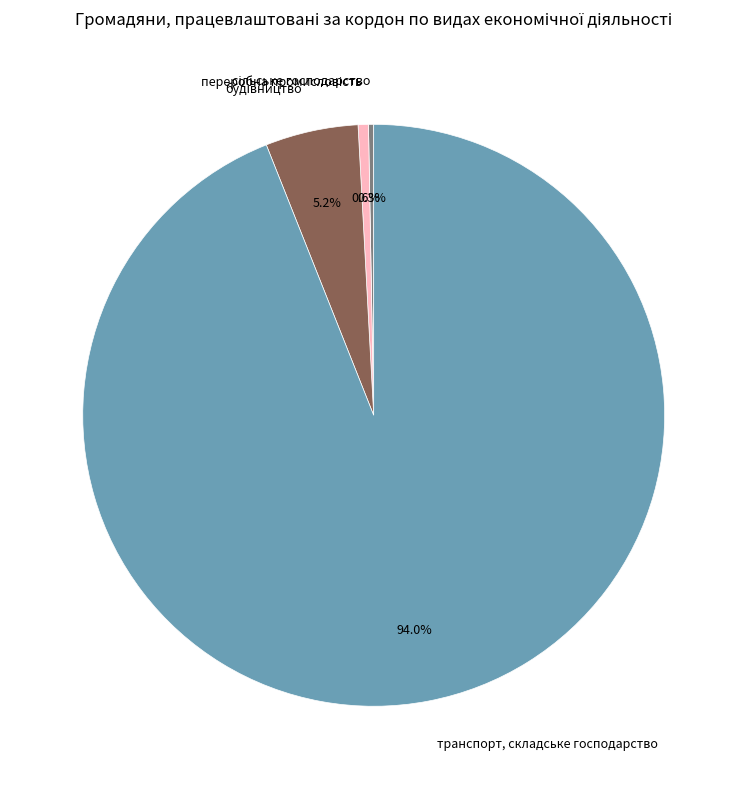

How many slices are in this pie chart?

4